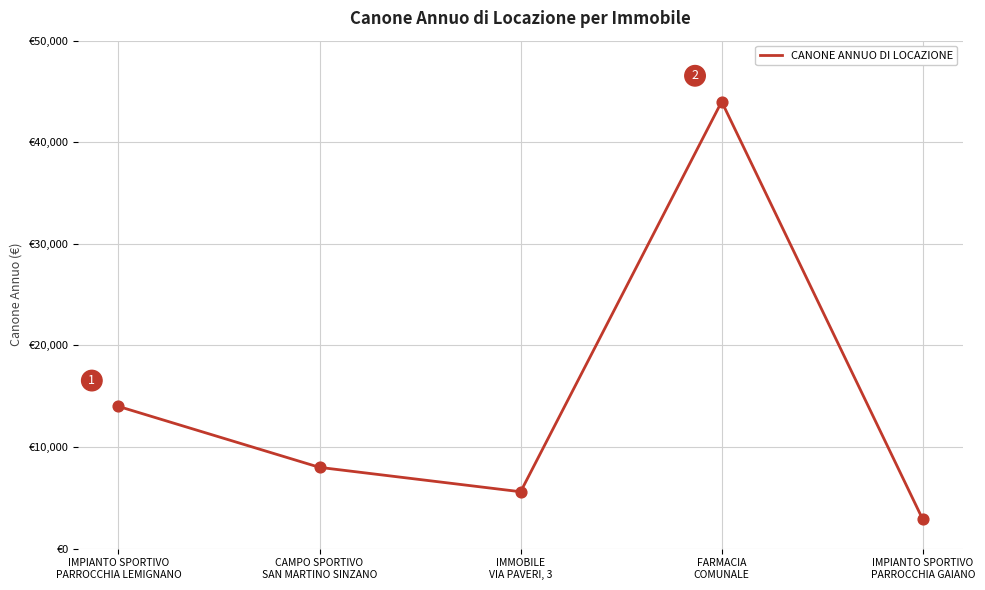

Which has a higher value, IMMOBILE
VIA PAVERI, 3 or IMPIANTO SPORTIVO
PARROCCHIA LEMIGNANO?

IMPIANTO SPORTIVO
PARROCCHIA LEMIGNANO